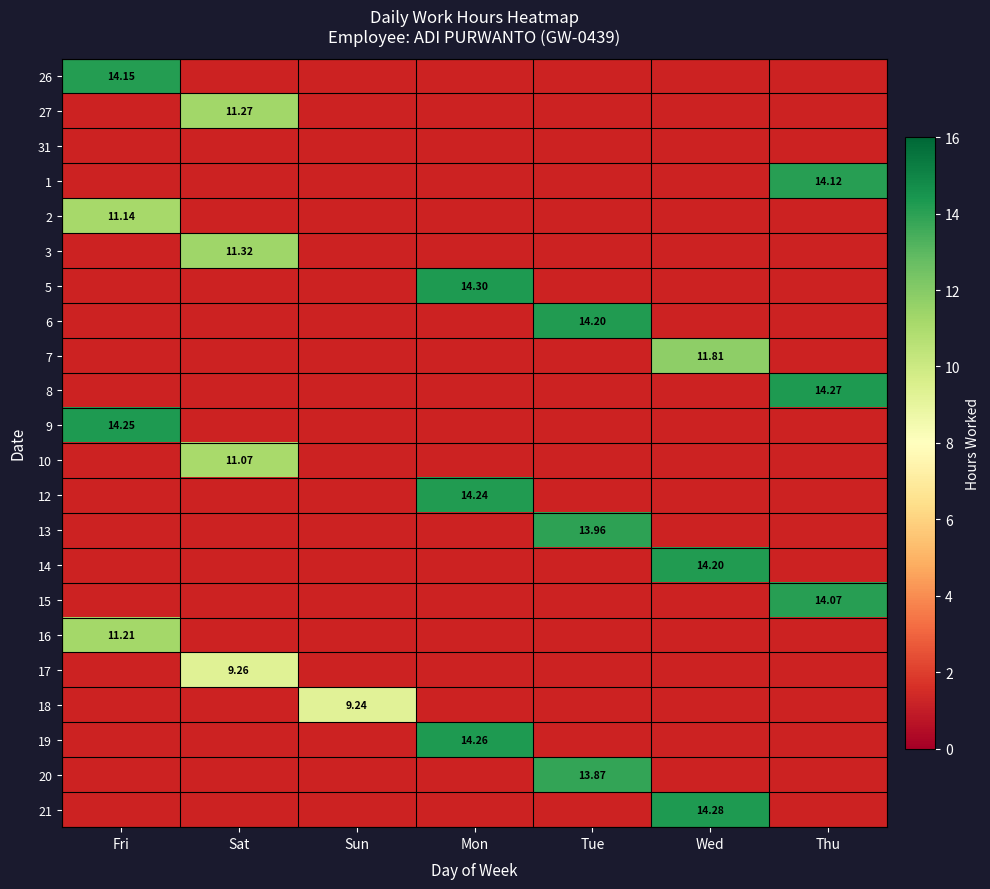

What is the maximum value shown in the chart?

14.3